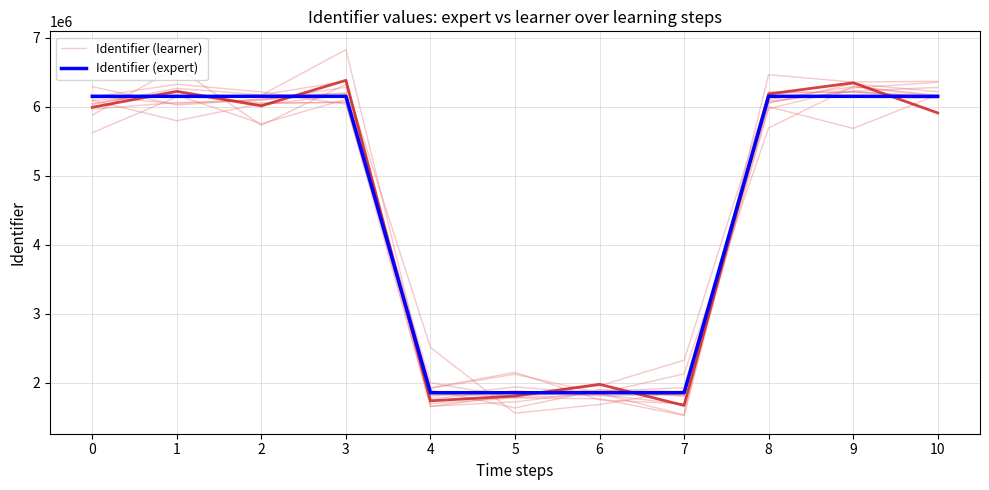

What is the difference between the second highest and second lowest values in the Identifier (learner) series?

4321260.6